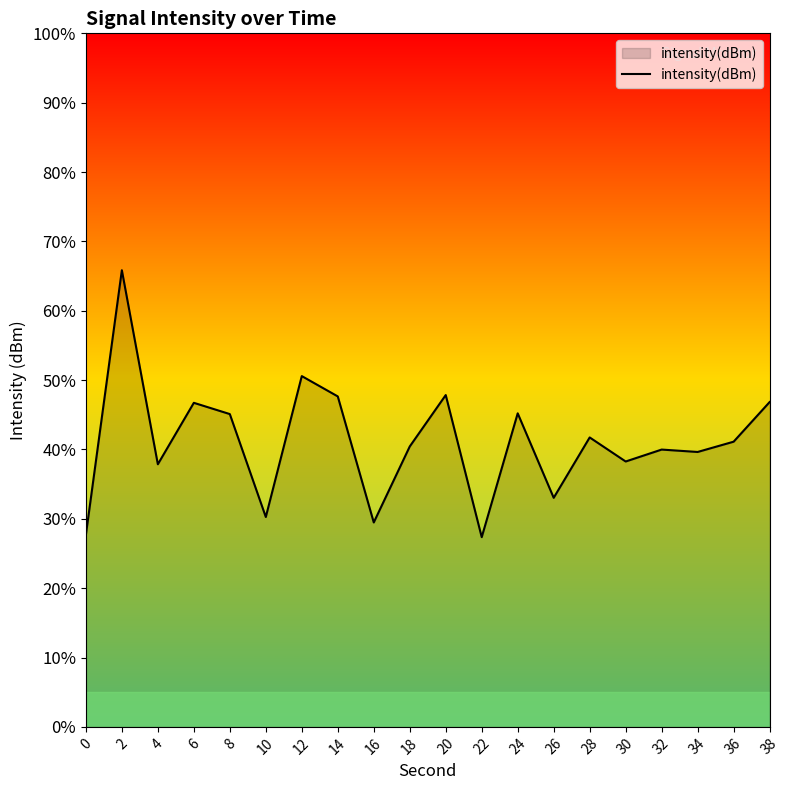

How many points are lower than both their immediate neighbors (excluding endpoints)?

7